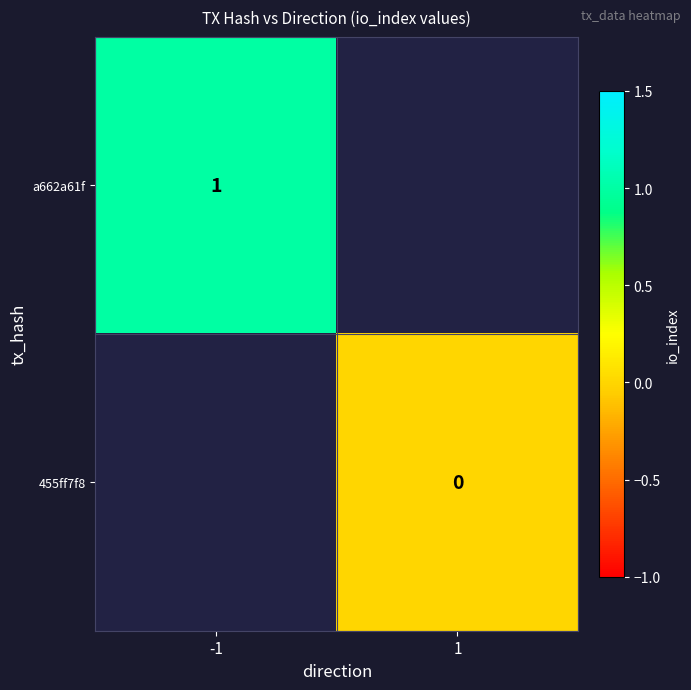

The value of a662a61f at -1 is 0. True or false?

False